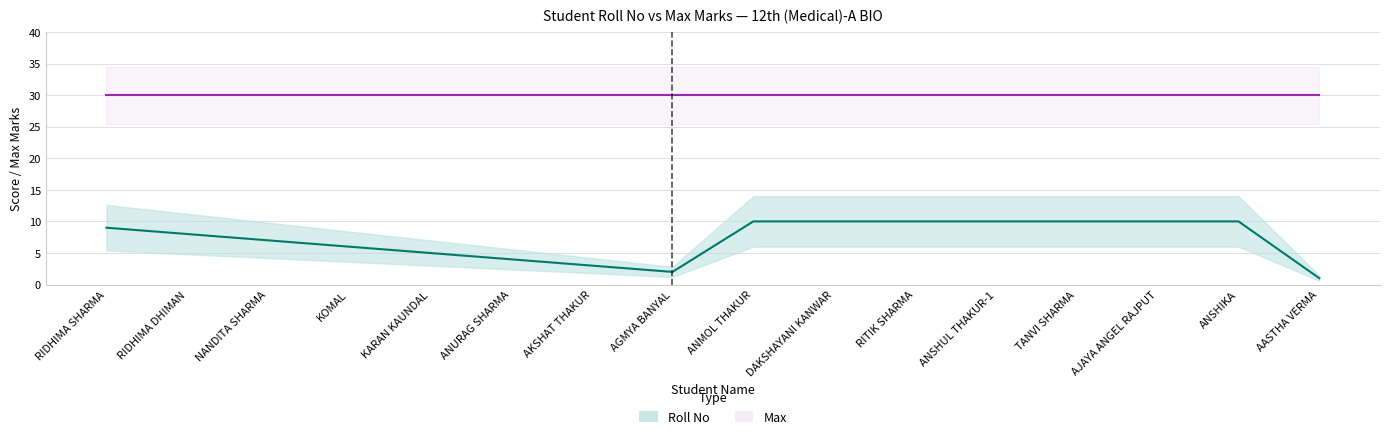

Is it true that the value at ANURAG SHARMA is 2?

False